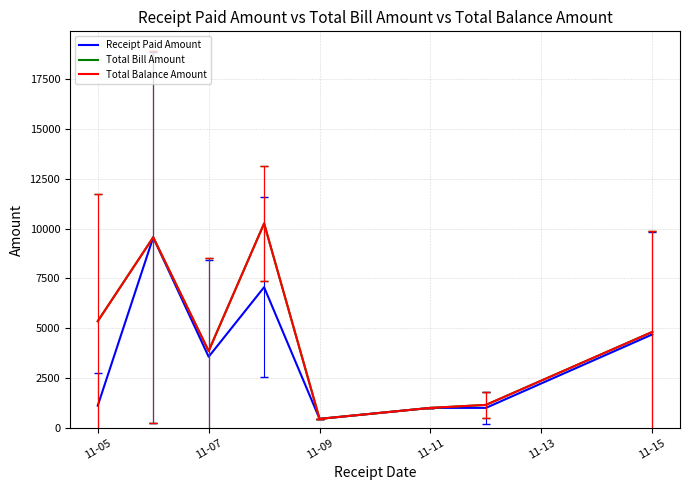

Is this an area chart (filled region under the line)?

No